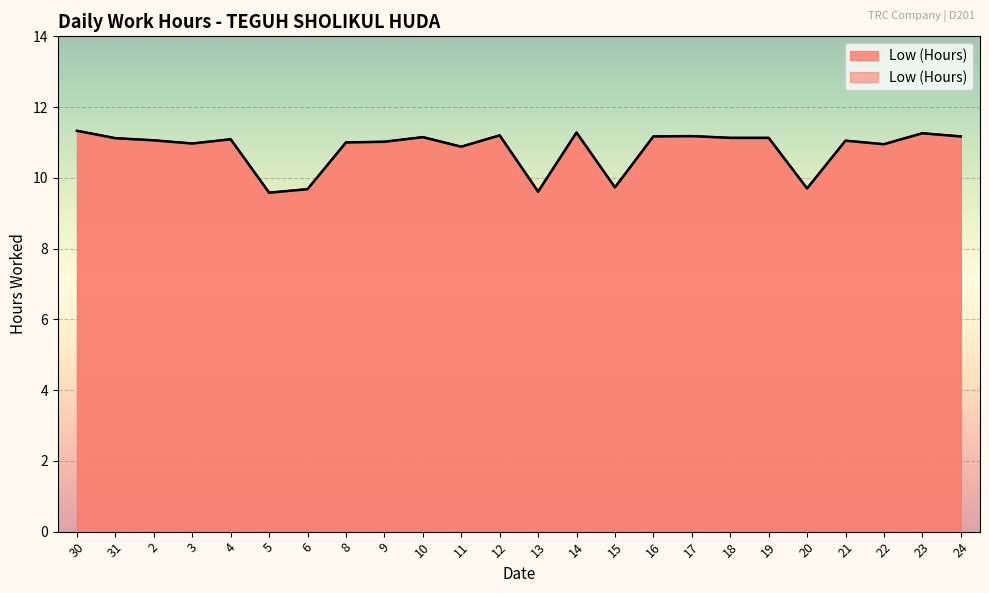

List the labels in order of value, smallest first.

5, 13, 6, 20, 15, 11, 22, 3, 8, 9, 21, 2, 4, 31, 18, 19, 10, 16, 24, 17, 12, 23, 14, 30